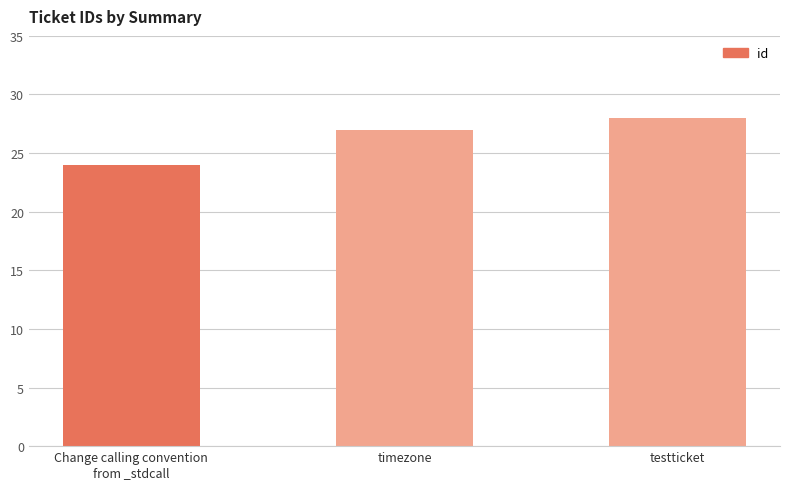

Rank the categories by value from lowest to highest.

Change calling convention
from _stdcall, timezone, testticket